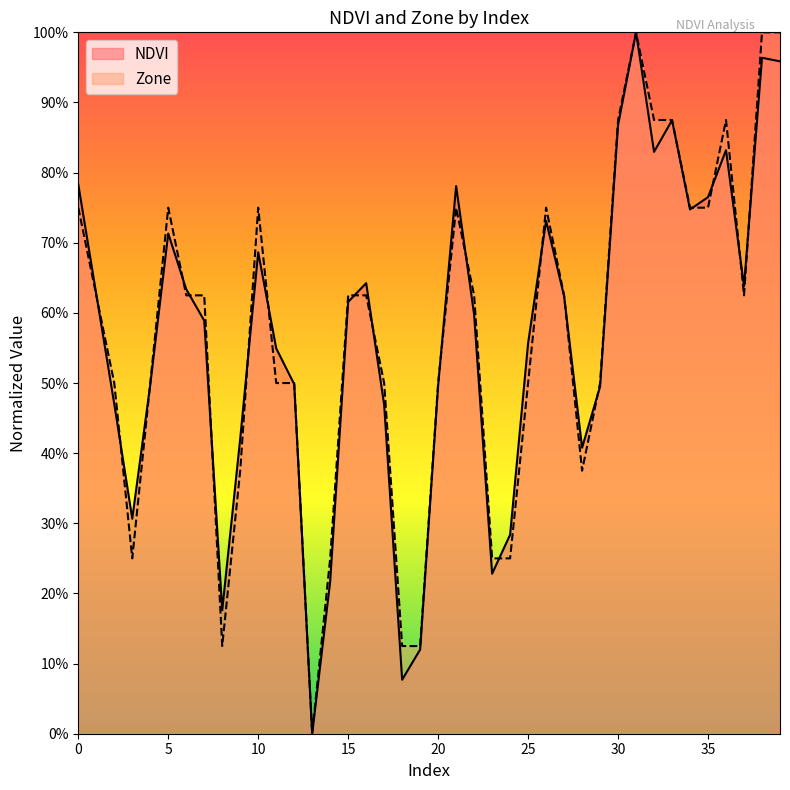

What are all the series names shown in the legend?

NDVI, Zone